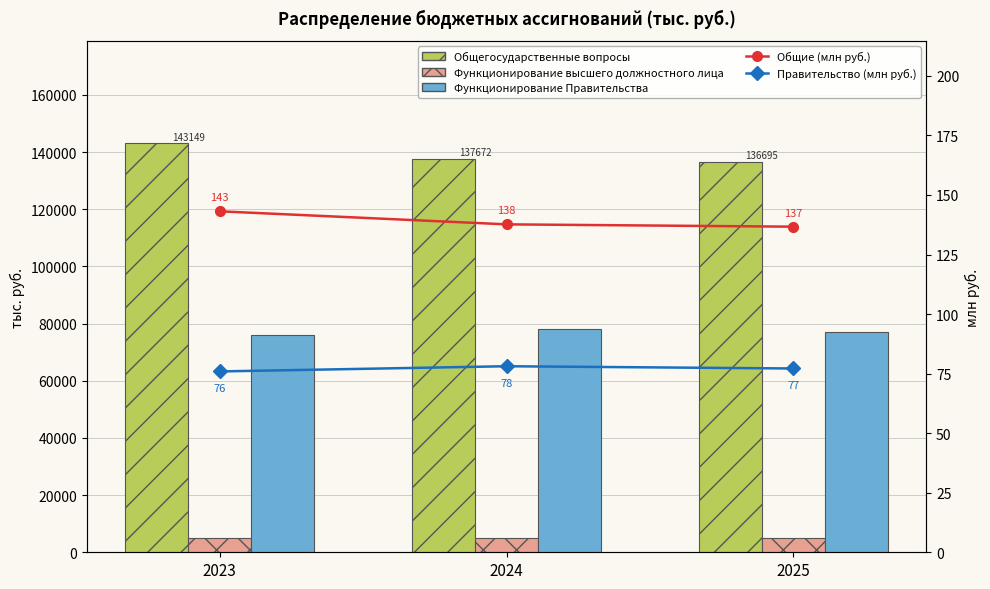

How many data points in Правительство (млн руб.) are less than 77?

1